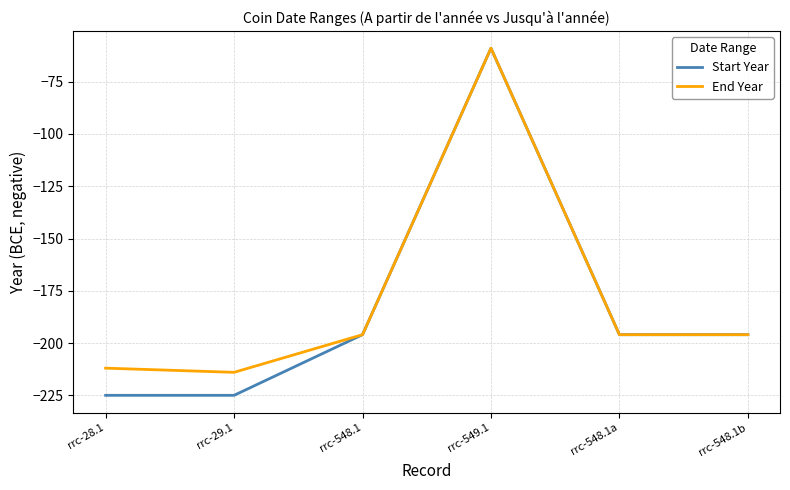

Which label corresponds to the largest value in the chart?

rrc-549.1